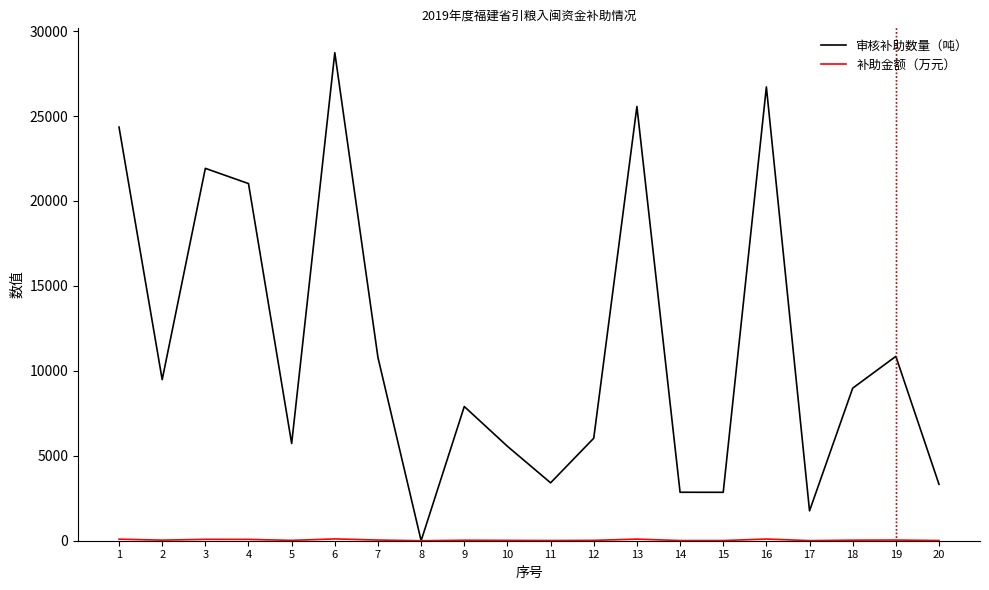

What is the spread (max minus min) of values at 3?

21841.0